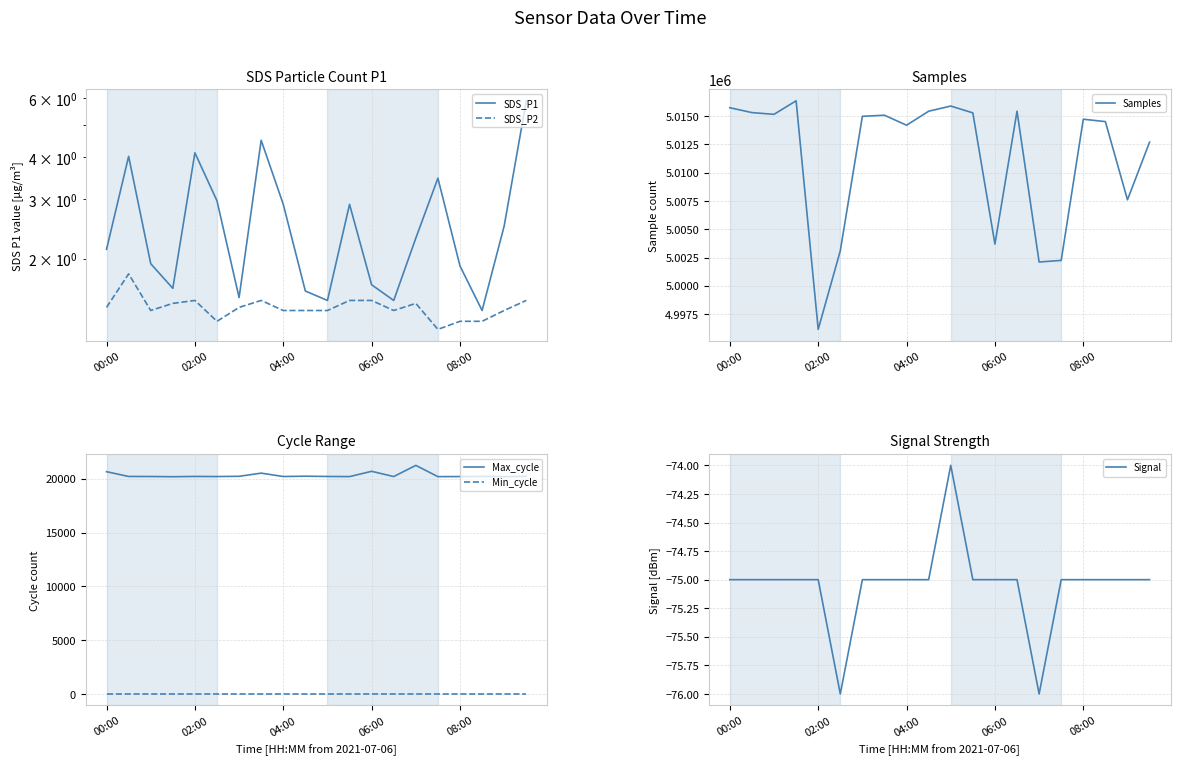

Which series has the largest total across all categories?

Samples